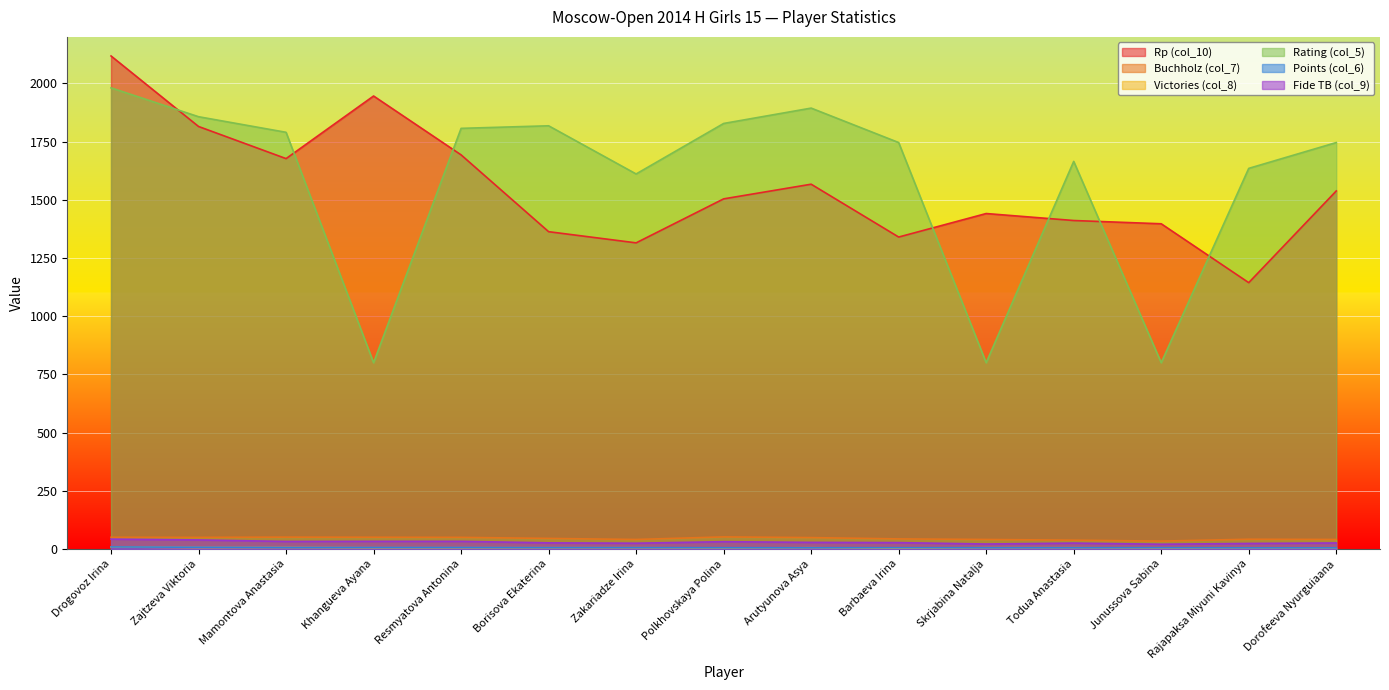

The value of Rating (col_5) at Drogovoz Irina is 448.7. True or false?

False